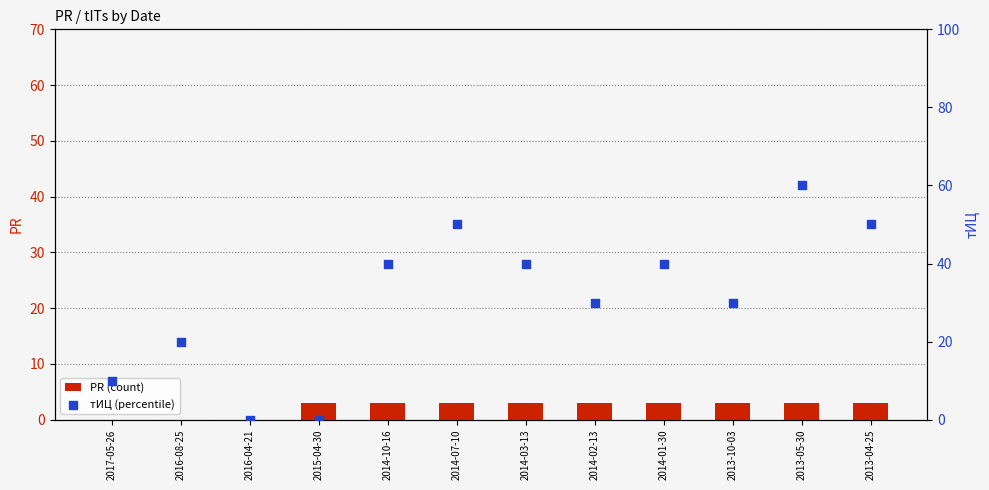

At how many categories does at least one series exceed 30?

6